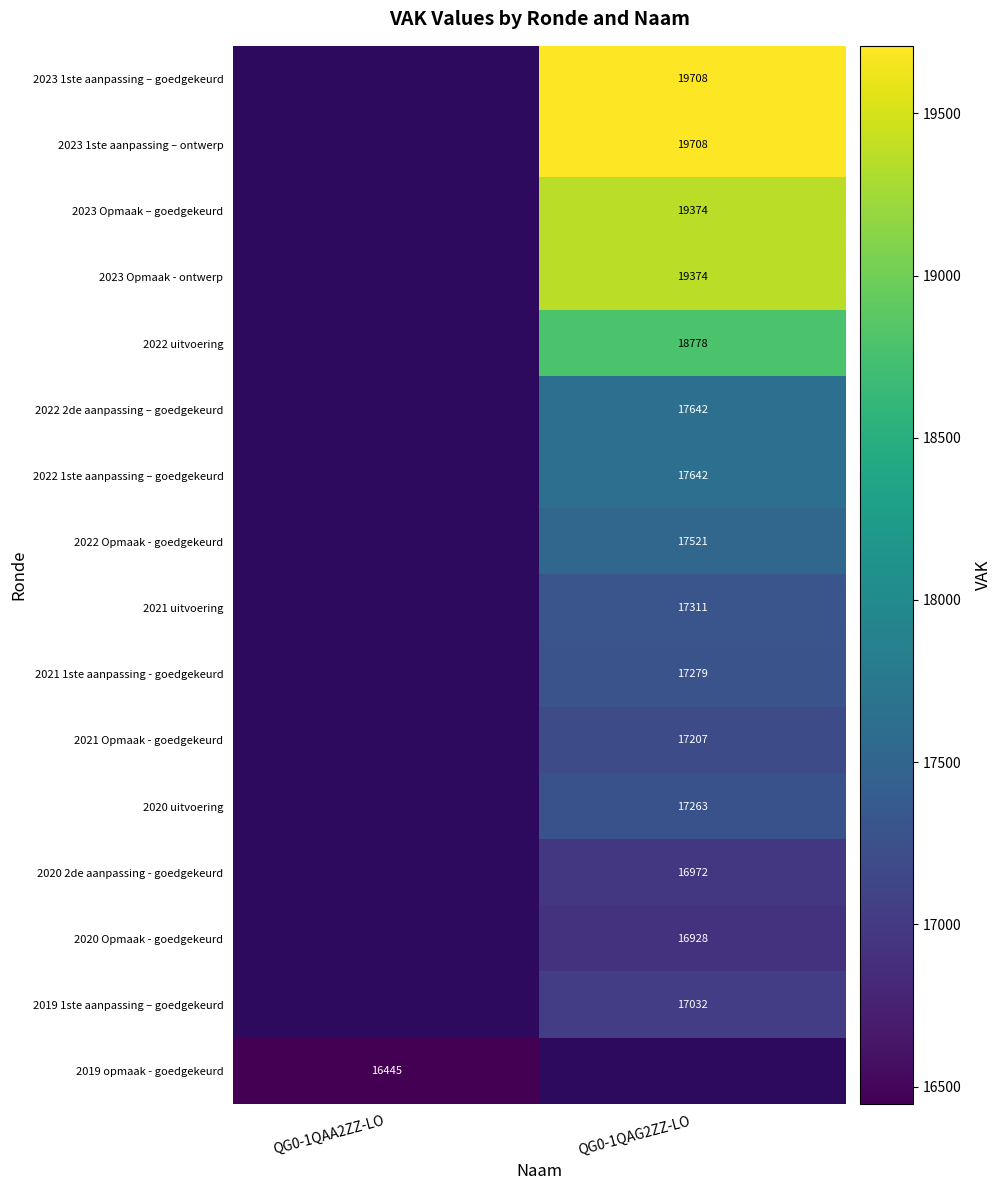

True or false: 2023 1ste aanpassing – goedgekeurd has a value of 19708 at QG0-1QAG2ZZ-LO.

True